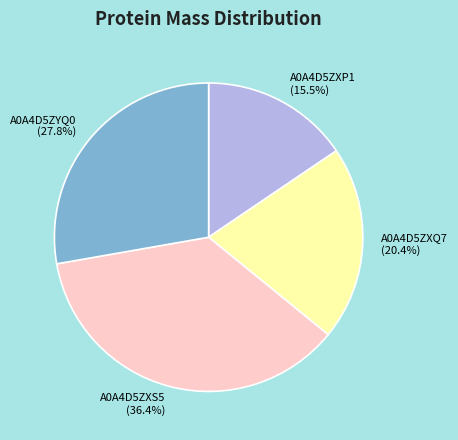

To the nearest percent, what percentage of the pie is A0A4D5ZXS5?

36%